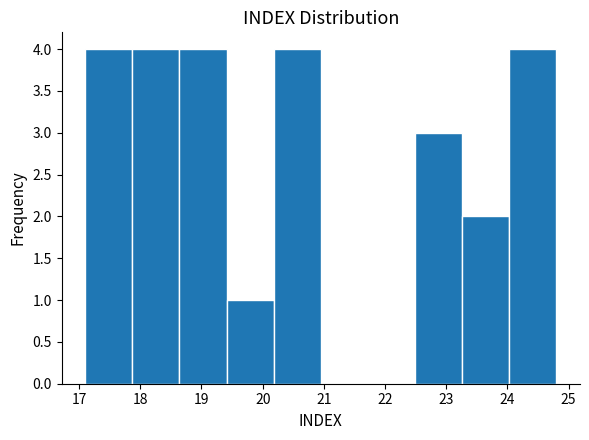

Reading left to right, transcribe this chart: for each bar, give the range it covers on the x-axis and its height. Neither the bar edges nor the heights are printed on the chart, so give them approximately, as read against the axes.

17.10 to 17.87: 4
17.87 to 18.64: 4
18.64 to 19.41: 4
19.41 to 20.18: 1
20.18 to 20.95: 4
20.95 to 21.72: 0
21.72 to 22.49: 0
22.49 to 23.26: 3
23.26 to 24.03: 2
24.03 to 24.80: 4